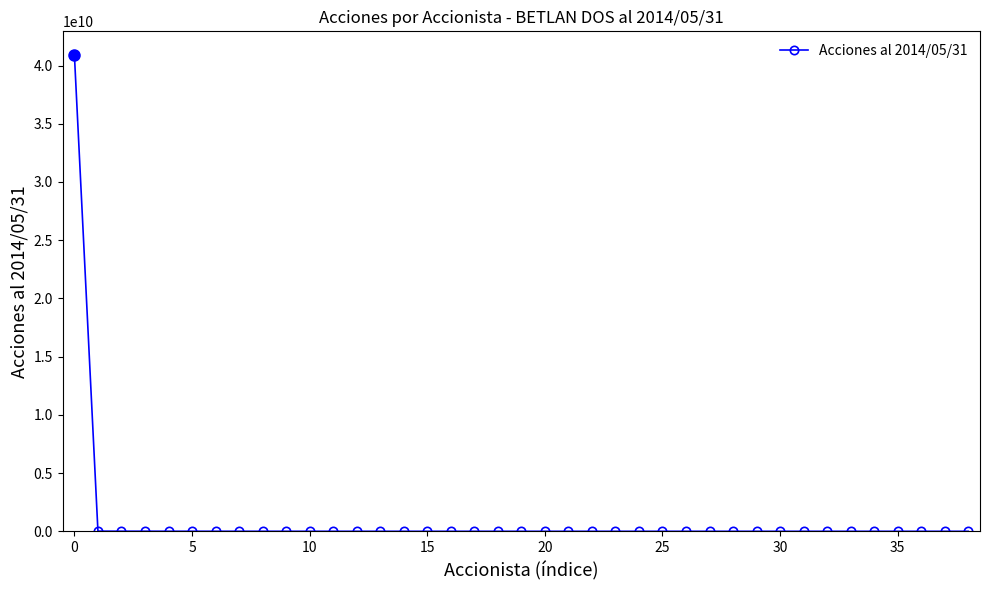

How many lines are shown in the chart?

1